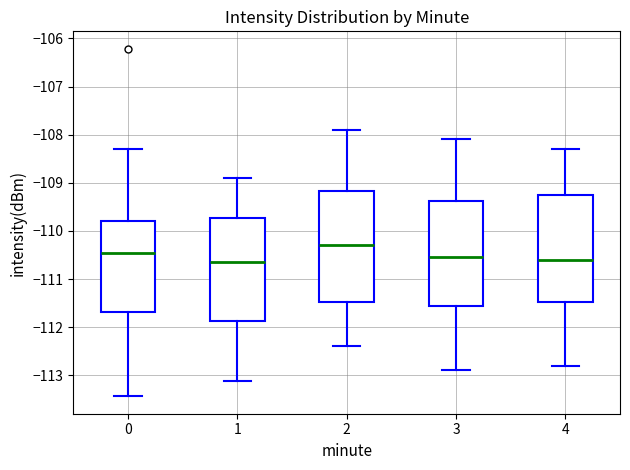

Reading left to right, read every box against the y-axis: the position of its median line, the range the box covers, and the ends of its whiskers. The values are not printed on the chart, so give them approximately, as read against the axis.

0: median -110.5, box -111.7 to -109.8, whiskers -113.4 to -108.3
1: median -110.6, box -111.9 to -109.7, whiskers -113.1 to -108.9
2: median -110.3, box -111.5 to -109.2, whiskers -112.4 to -107.9
3: median -110.5, box -111.5 to -109.4, whiskers -112.9 to -108.1
4: median -110.6, box -111.5 to -109.2, whiskers -112.8 to -108.3